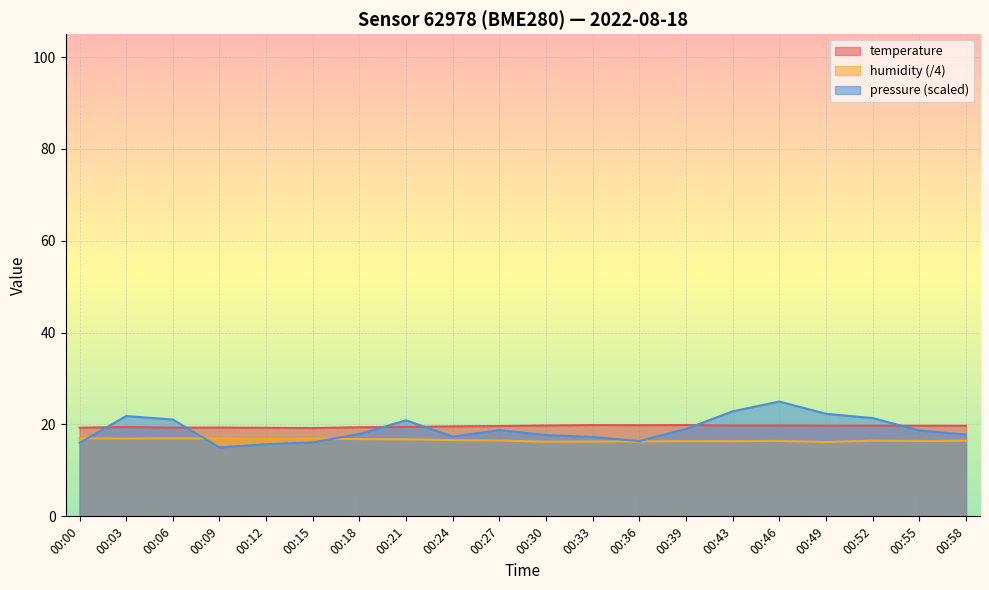

How many values in the pressure_norm series are below 18?

10